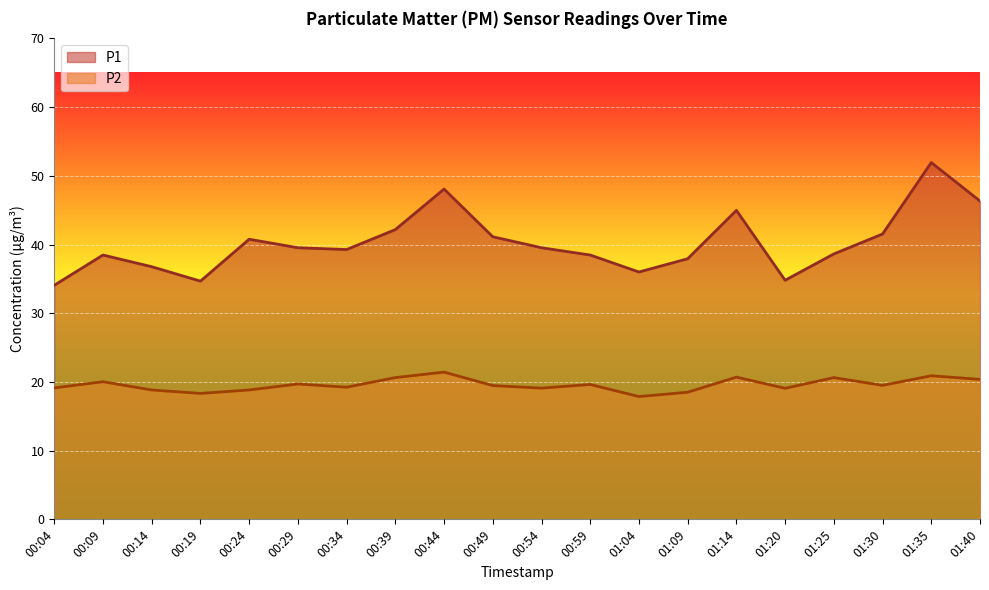

True or false: P2 and P1 intersect in this chart.

False